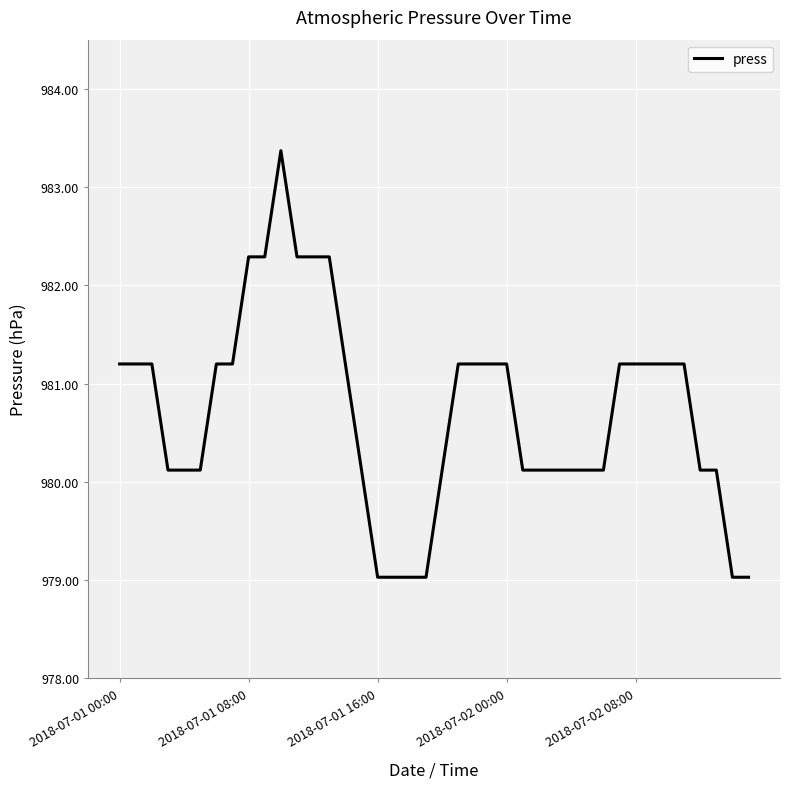

What is the difference between the maximum and minimum values?

4.3